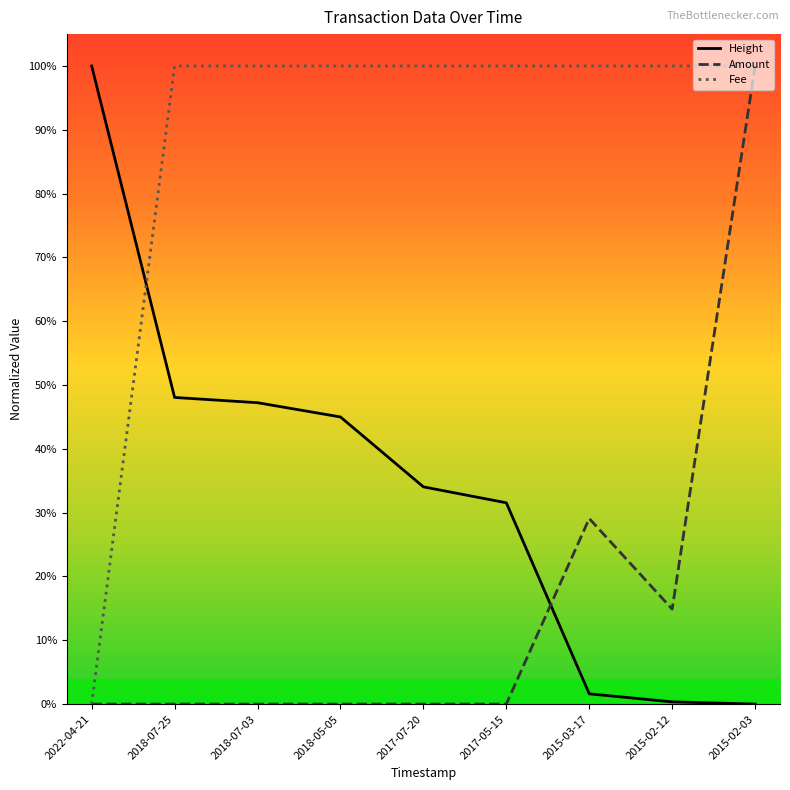

At which category is the sum across all series the highest?

2015-02-03